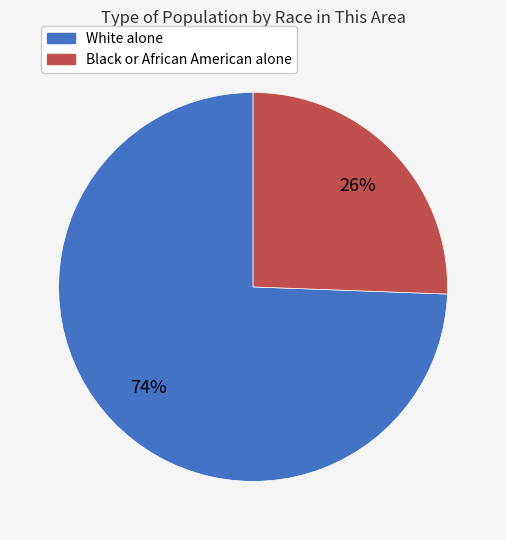

Rank the categories by value from highest to lowest.

White alone, Black or African American alone